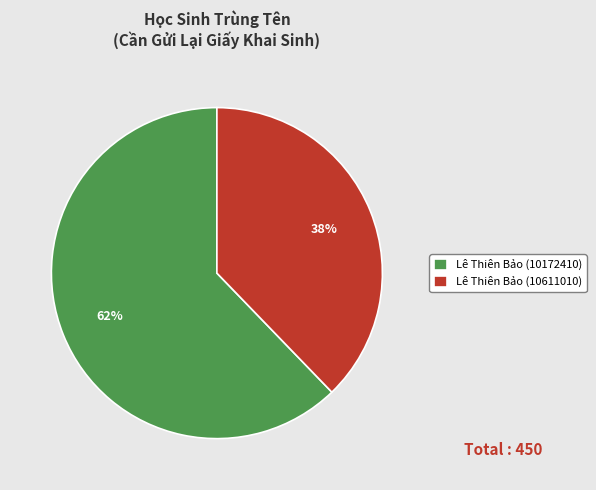

What is the ratio of the value at Lê Thiên Bảo (10172410) to the value at Lê Thiên Bảo (10611010)?

1.6